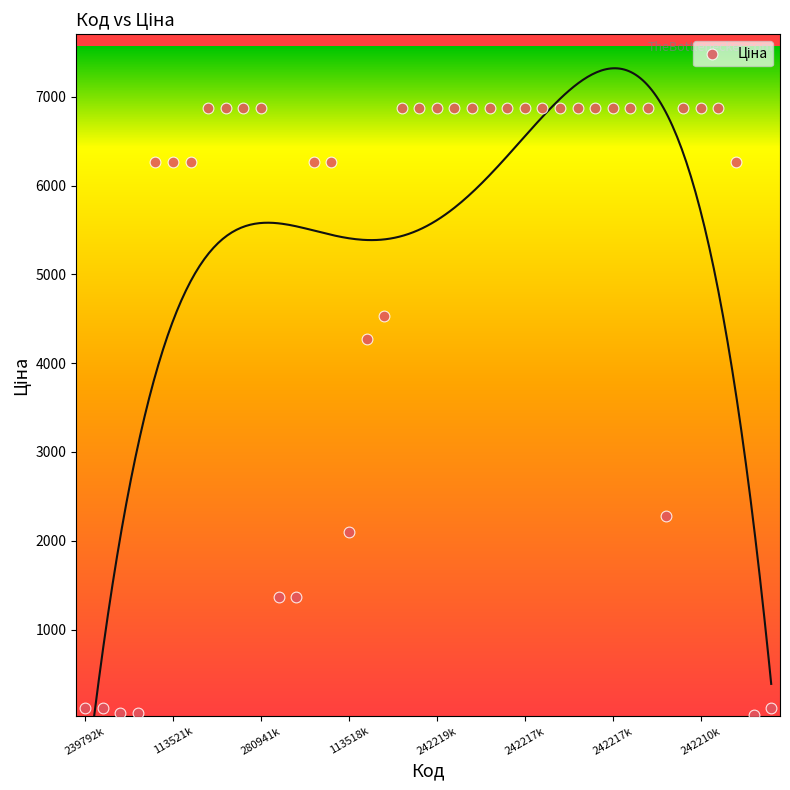

What Y value in the scatter plot is closest to 3455?

4266.8